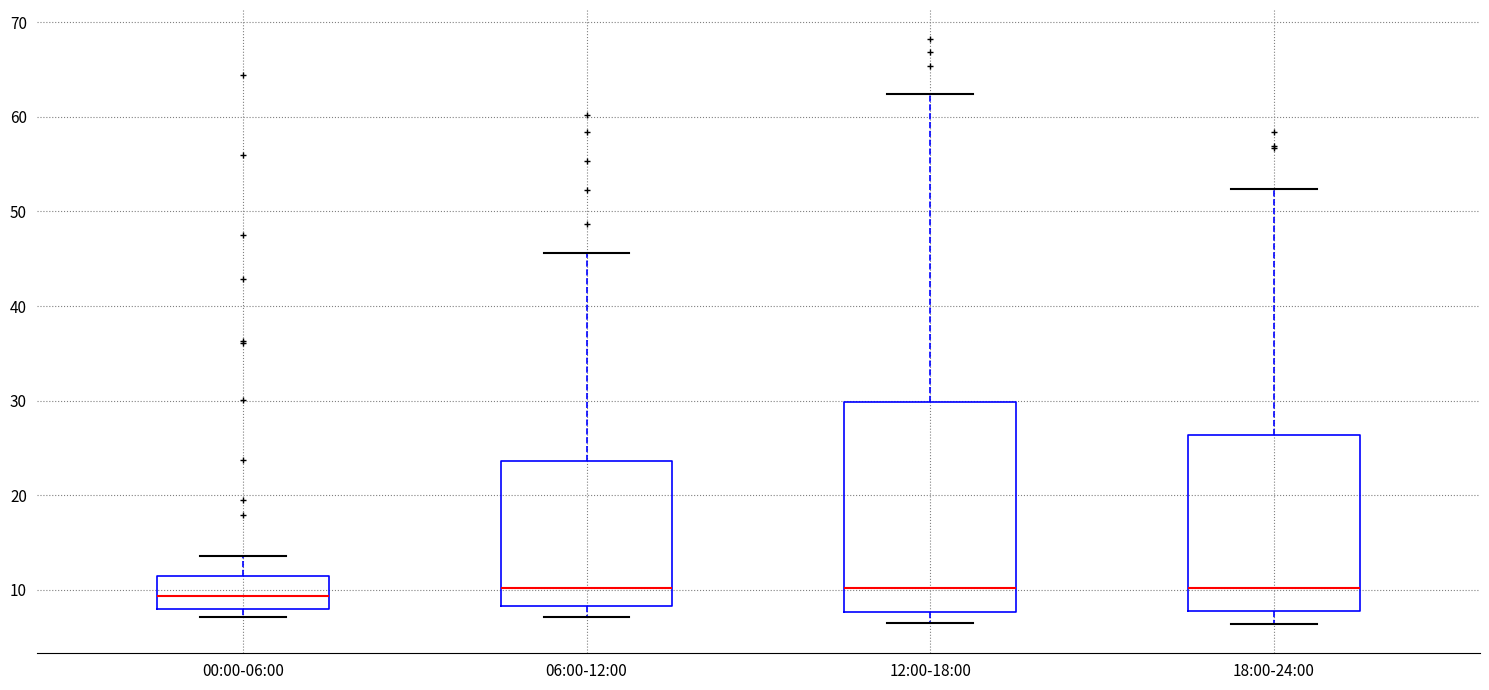

Reading left to right, transcribe this box plot: for each box, give where its median line is, the range the box spans, and where its two whiskers end, as read against the y-axis. The values are not printed on the chart, so give them approximately, as read against the axis.

00:00-06:00: median 9, box 8 to 11, whiskers 7 to 14
06:00-12:00: median 10, box 8 to 24, whiskers 7 to 46
12:00-18:00: median 10, box 8 to 30, whiskers 7 to 62
18:00-24:00: median 10, box 8 to 26, whiskers 6 to 52